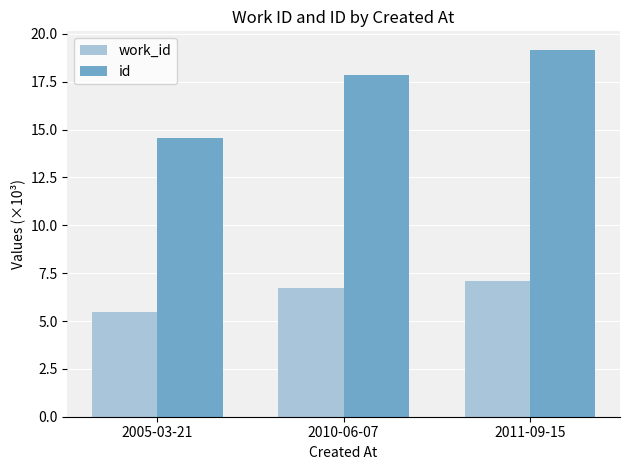

Reading left to right, extract all data points from this chart.

work_id: 2005-03-21=5.5	2010-06-07=6.7	2011-09-15=7.1
id: 2005-03-21=14.6	2010-06-07=17.9	2011-09-15=19.2